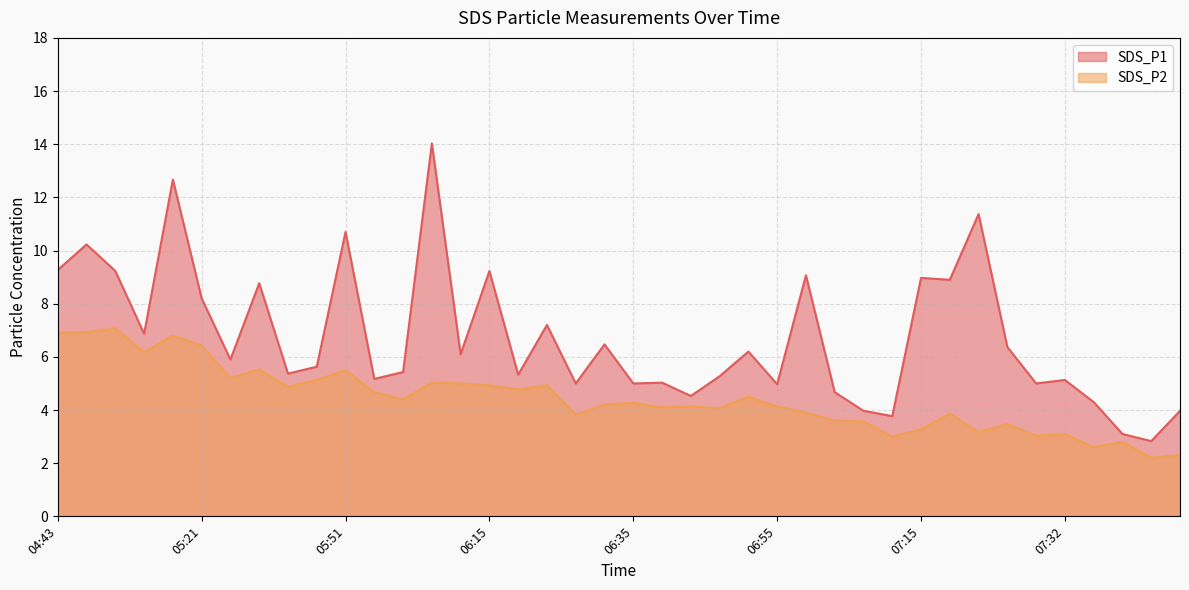

At which category does the chart reach its minimum across all series?

07:39